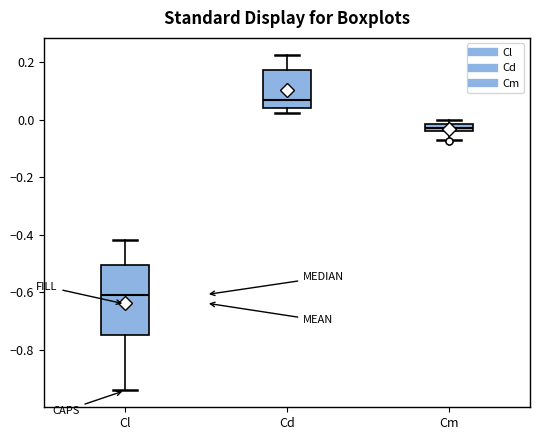

Which box's median line is the lowest?

Cl